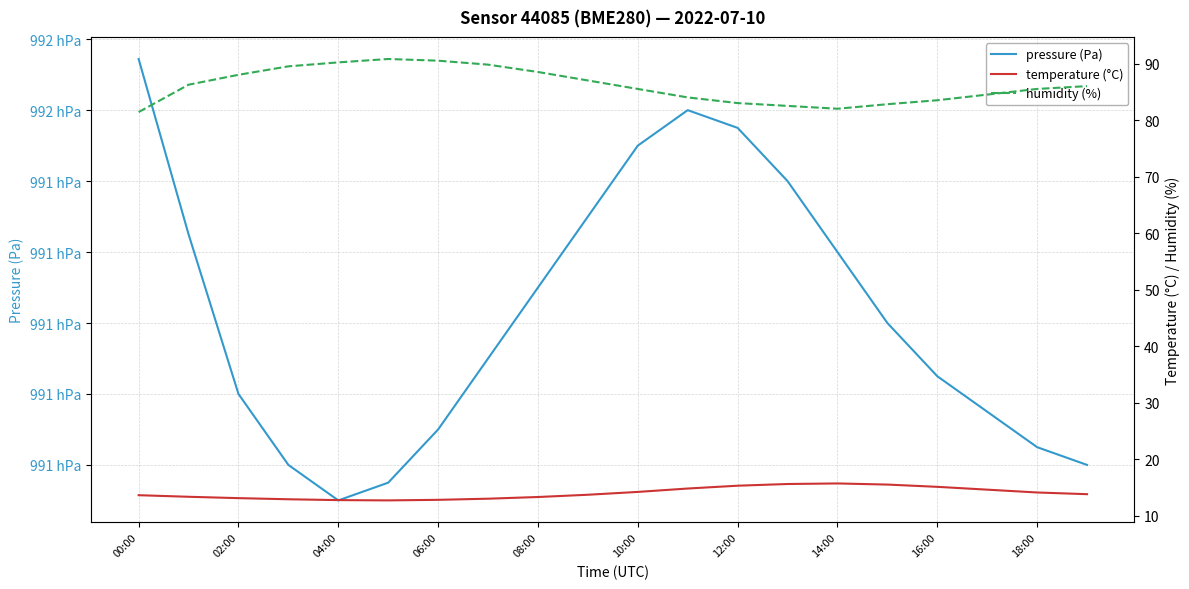

How many distinct data groups are displayed?

3